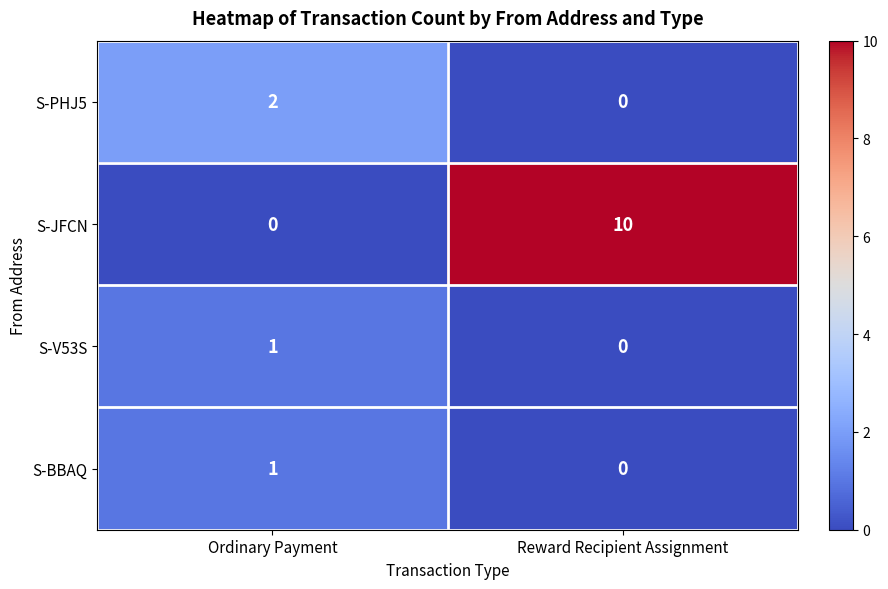

At which category does the chart reach its peak across all series?

Reward Recipient Assignment